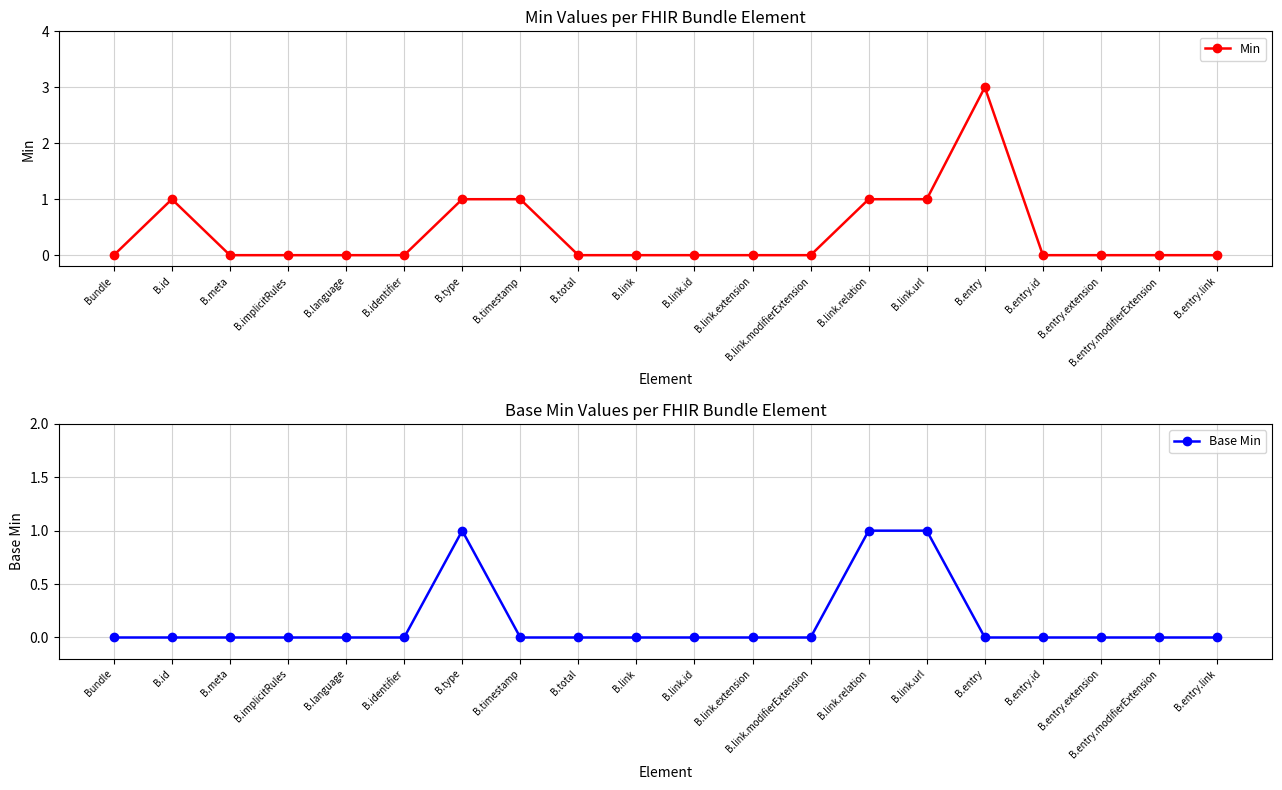

Where is the first local maximum for Base Min?

B.type